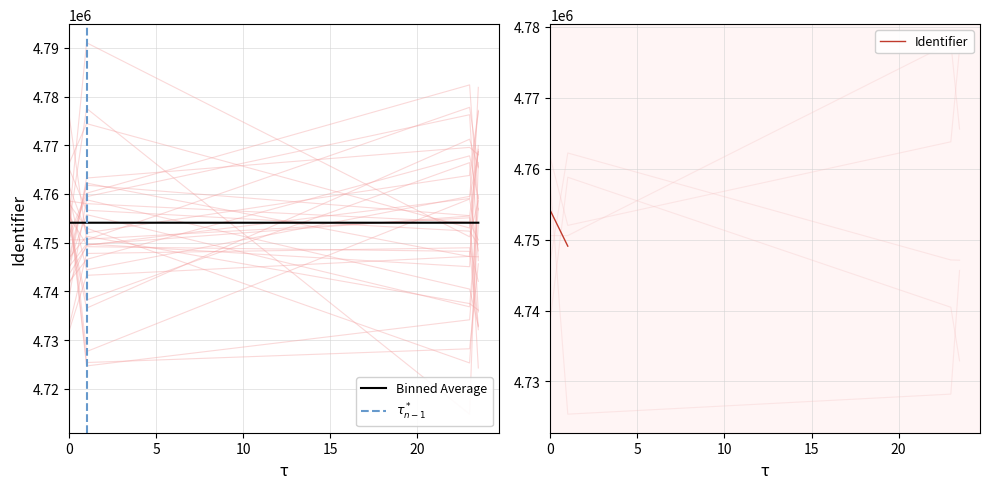

What is the value of the 4th point from the left?

4768725.2